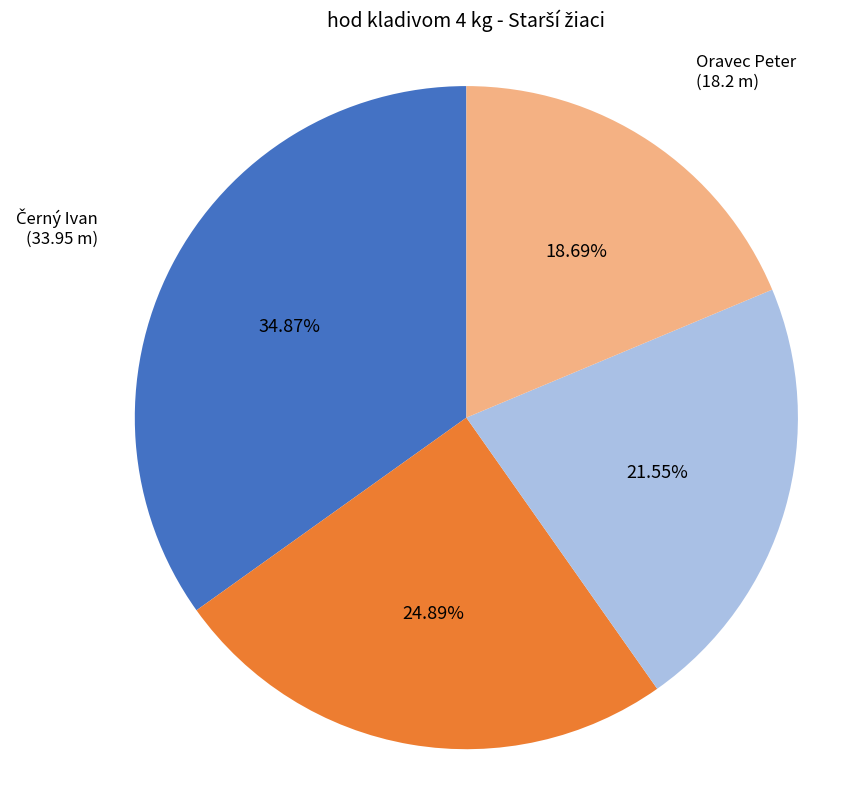

To the nearest percent, what is the combined percentage of Karol Jakub and Oravec Peter?

40%